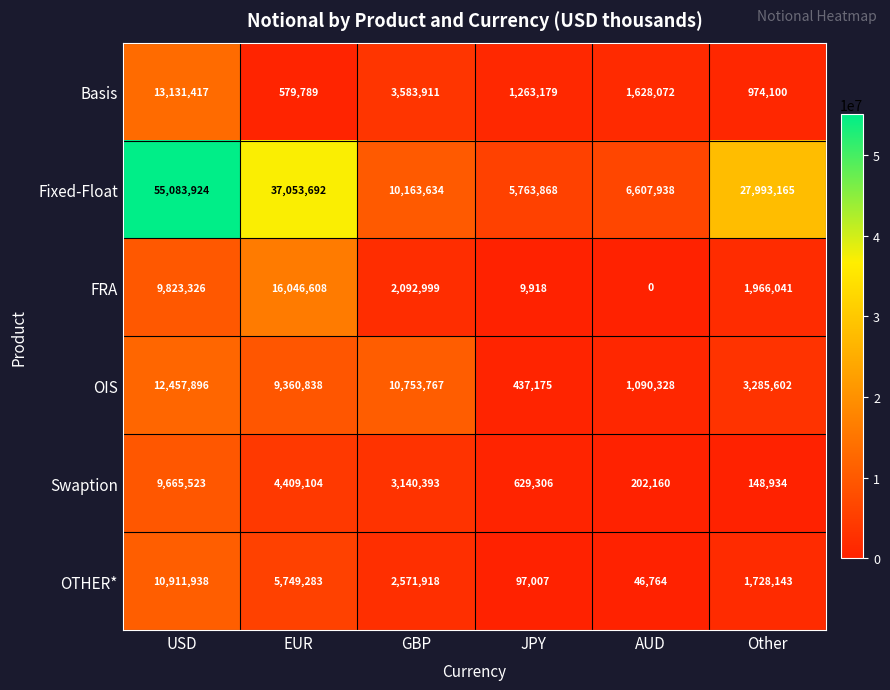

Rank the series by their maximum value, from highest to lowest.

Fixed-Float, FRA, Basis, OIS, OTHER*, Swaption